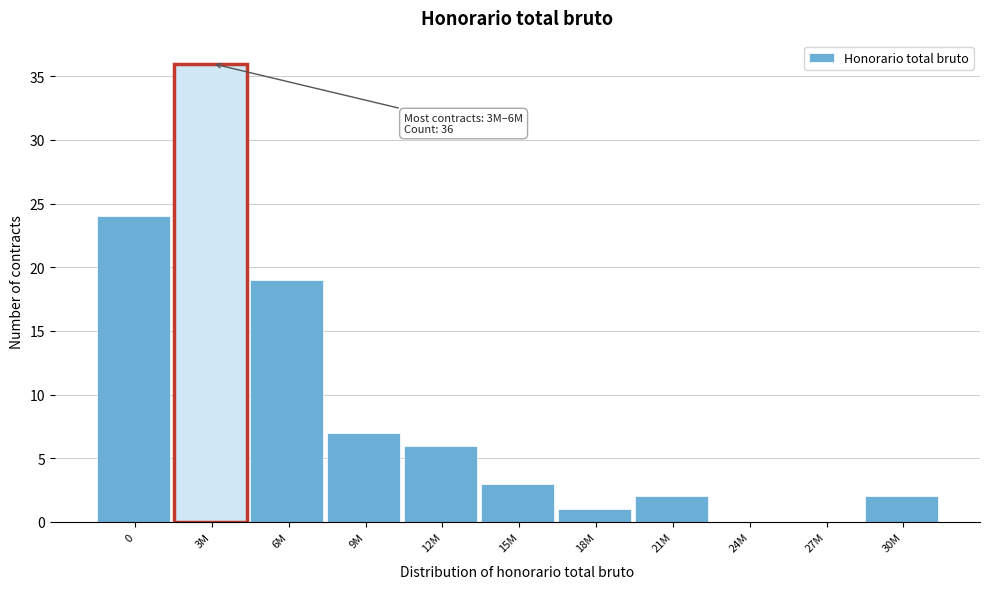

Reading right to left, transcribe all the data shown in this chart.

30M=2	27M=0	24M=0	21M=2	18M=1	15M=3	12M=6	9M=7	6M=19	3M=36	0=24